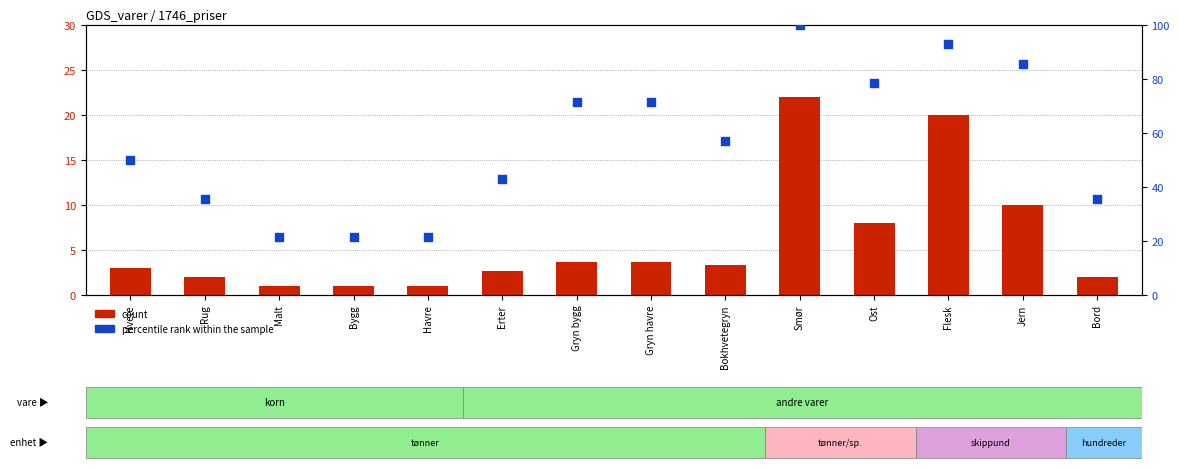

What is the total value across all series at Erter?

45.5